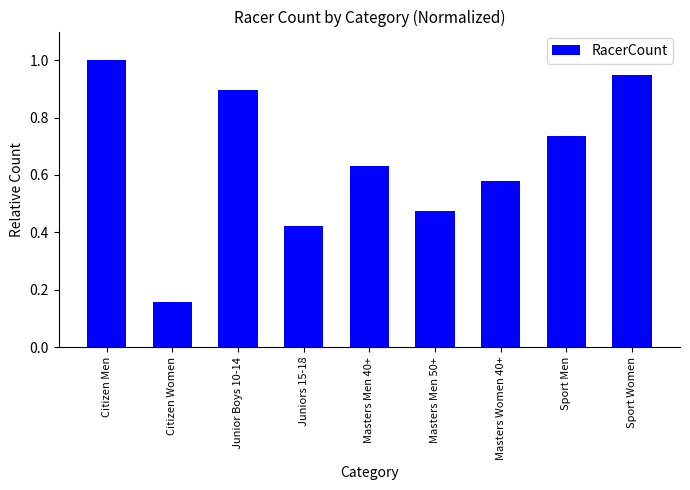

What is the difference between the maximum and minimum values?

0.8